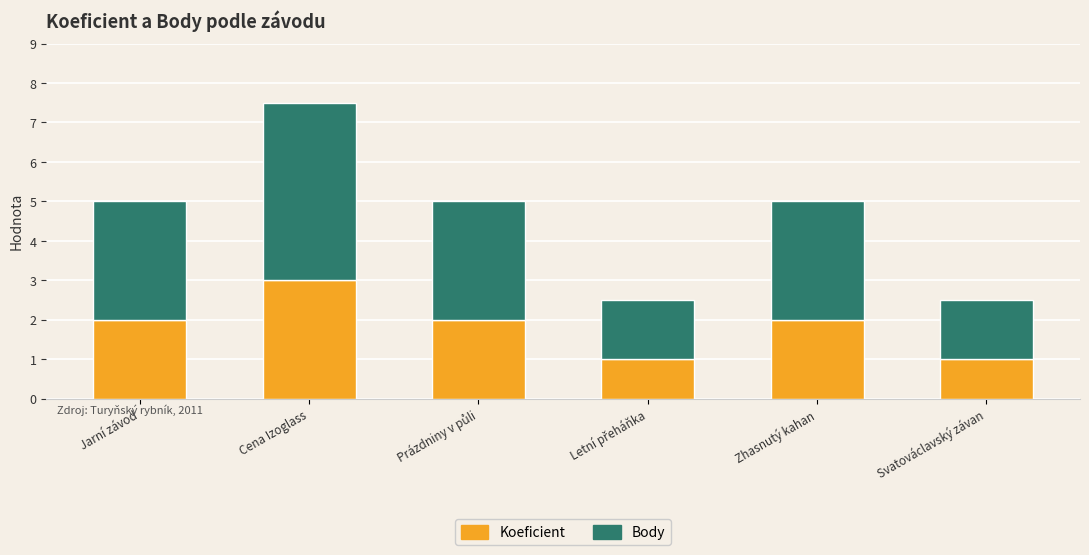

Reading left to right, list the values for the Koeficient series.

2.0	3.0	2.0	1.0	2.0	1.0